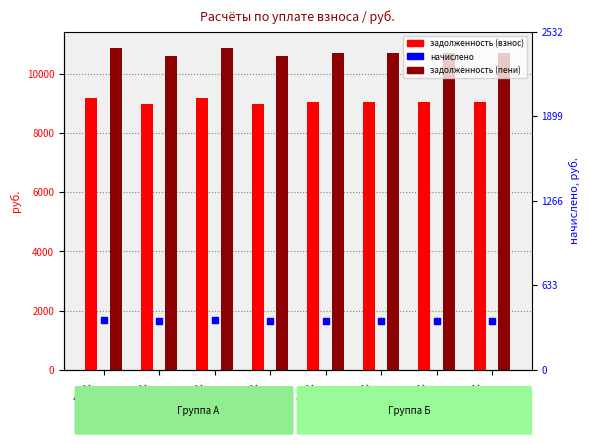

What are all the series names shown in the legend?

задолженность (взнос), задолженность (пени), начислено